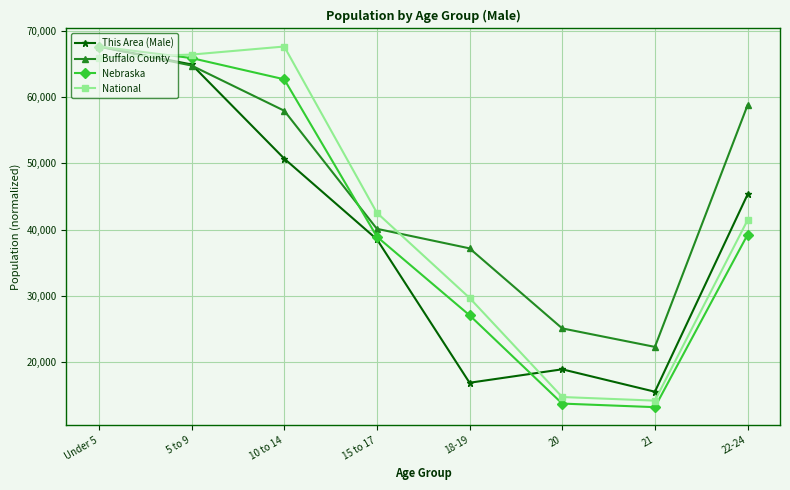

True or false: National has more than 1 interior local peaks.

False